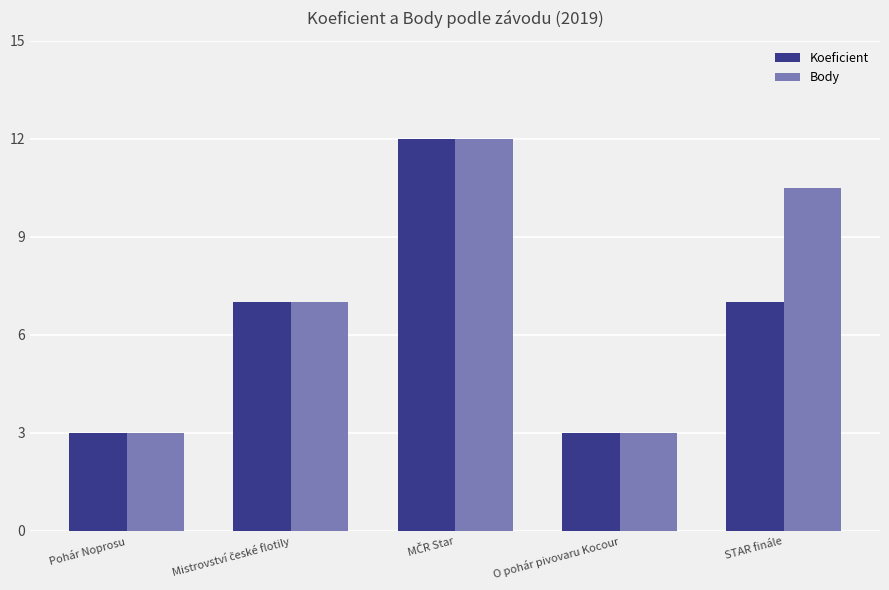

What position from the right is STAR finále?

1